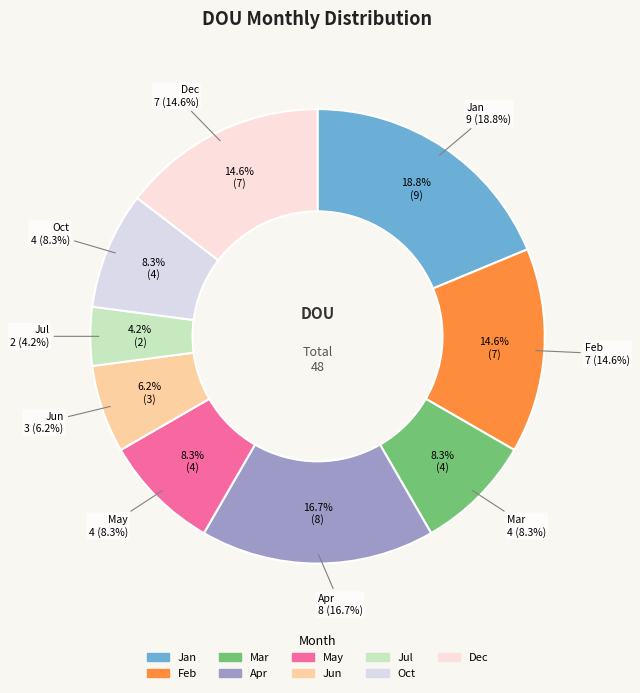

To the nearest percent, what portion does Jun represent?

6%